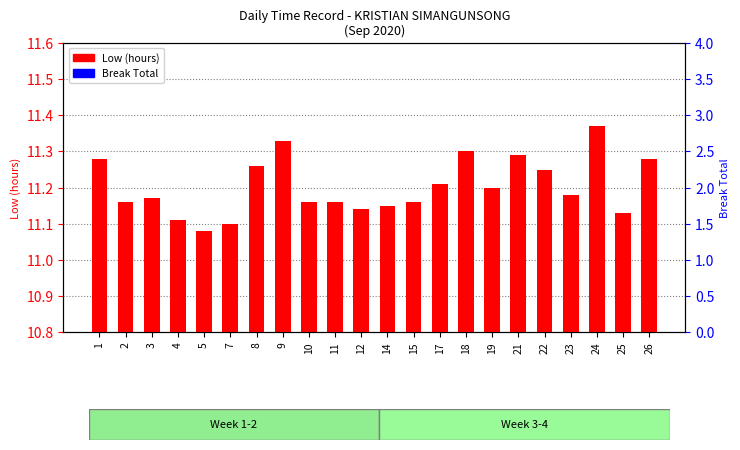

Reading left to right, what are all the values shown in this chart?

Low (hours): 11.3	11.2	11.2	11.1	11.1	11.1	11.3	11.3	11.2	11.2	11.1	11.2	11.2	11.2	11.3	11.2	11.3	11.2	11.2	11.4	11.1	11.3
Break Total: 0.0	0.0	0.0	0.0	0.0	0.0	0.0	0.0	0.0	0.0	0.0	0.0	0.0	0.0	0.0	0.0	0.0	0.0	0.0	0.0	0.0	0.0